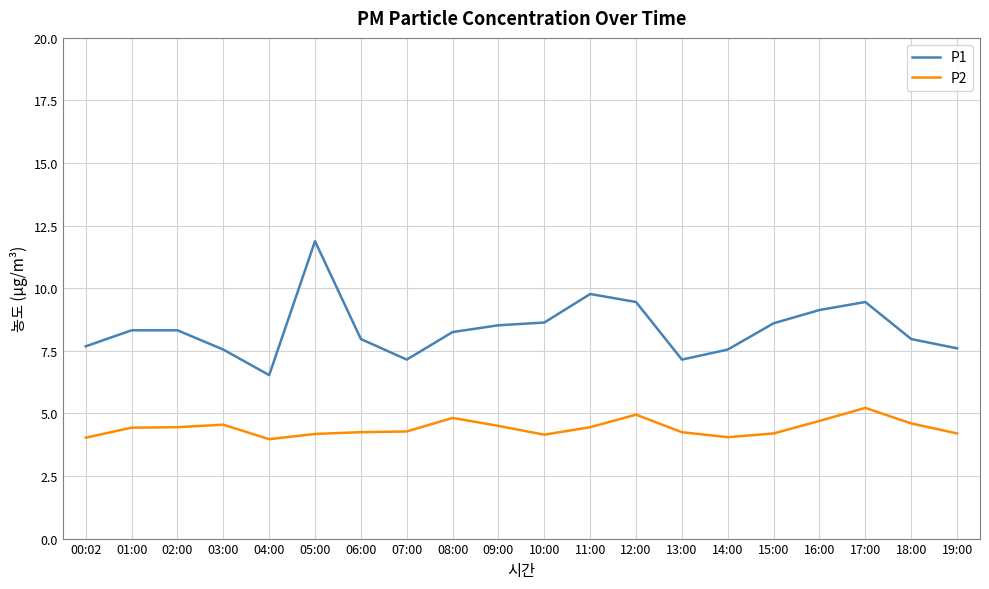

True or false: P2 has more than 2 interior local peaks.

True